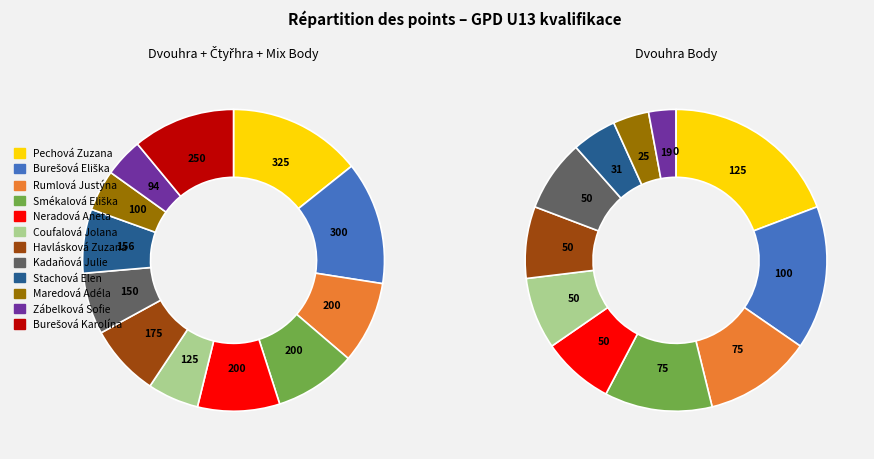

Which category has the smallest portion of the pie?

Burešová Karolína